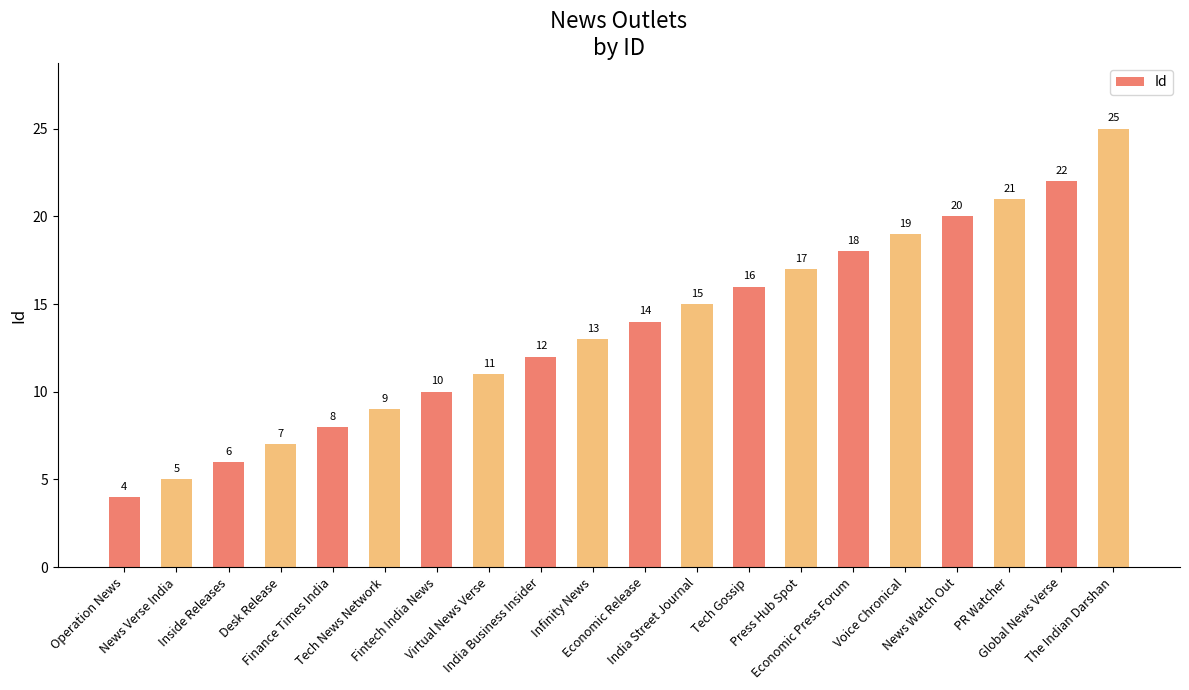

What is the label of the 14th bar from the left?

Press Hub Spot